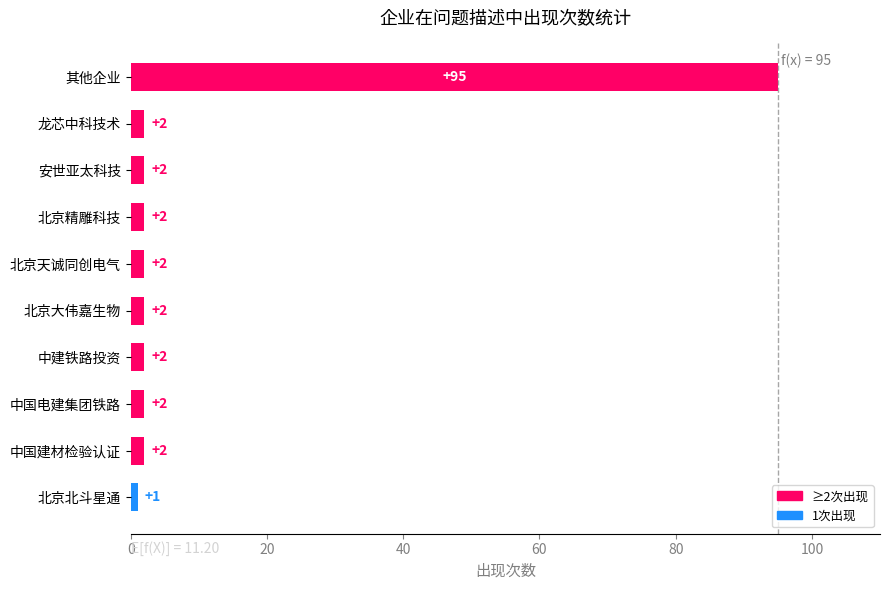

True or false: the data shows 2 at 北京精雕科技.

True